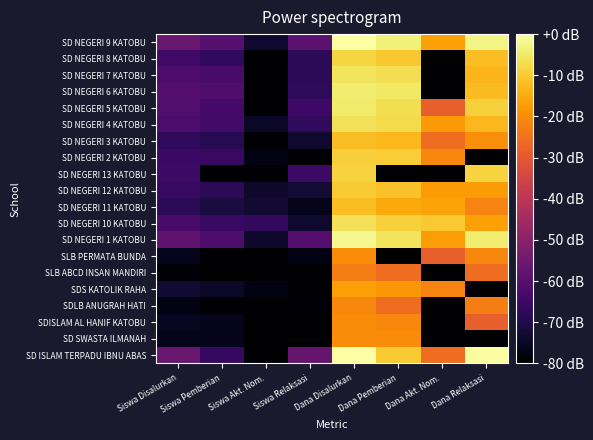

Rank the series by their maximum value, from lowest to highest.

SLB ABCD INSAN MANDIRI, SDLB ANUGRAH HATI, SD SWASTA ILMANAH, SDISLAM AL HANIF KATOBU, SLB PERMATA BUNDA, SDS KATOLIK RAHA, SD NEGERI 11 KATOBU, SD NEGERI 3 KATOBU, SD NEGERI 12 KATOBU, SD NEGERI 2 KATOBU, SD NEGERI 13 KATOBU, SD NEGERI 8 KATOBU, SD NEGERI 10 KATOBU, SD NEGERI 4 KATOBU, SD NEGERI 7 KATOBU, SD NEGERI 5 KATOBU, SD NEGERI 6 KATOBU, SD NEGERI 1 KATOBU, SD ISLAM TERPADU IBNU ABAS, SD NEGERI 9 KATOBU